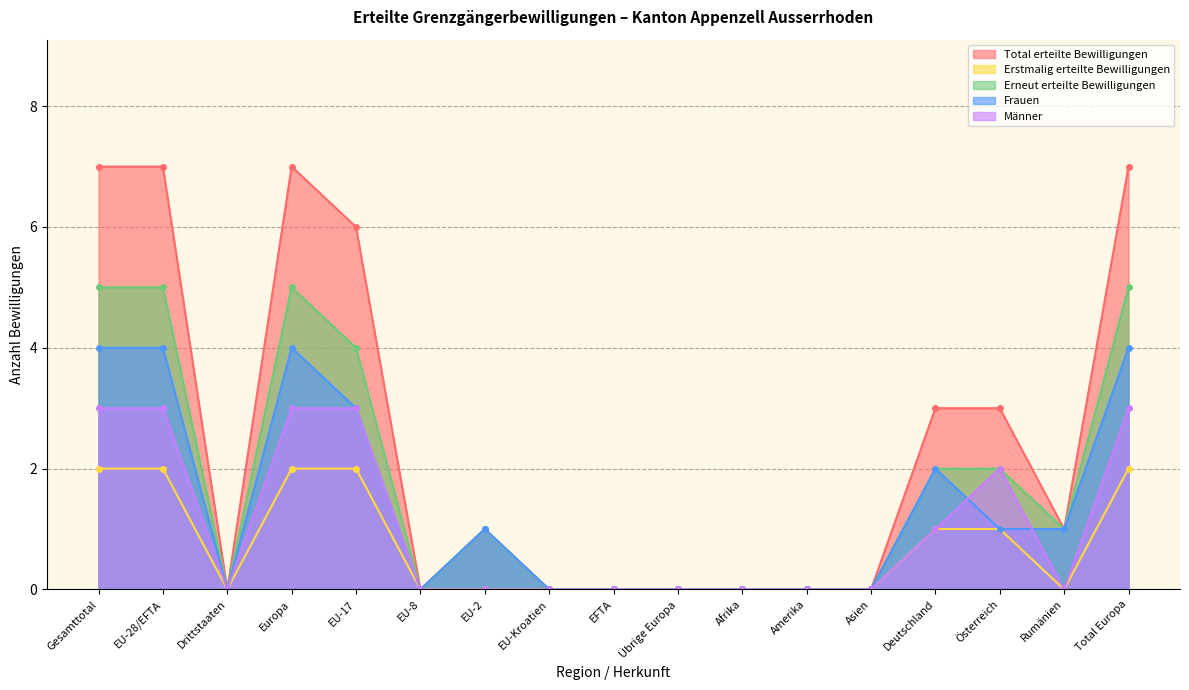

Which series changed the most between Europa and Übrige Europa?

Total erteilte Bewilligungen